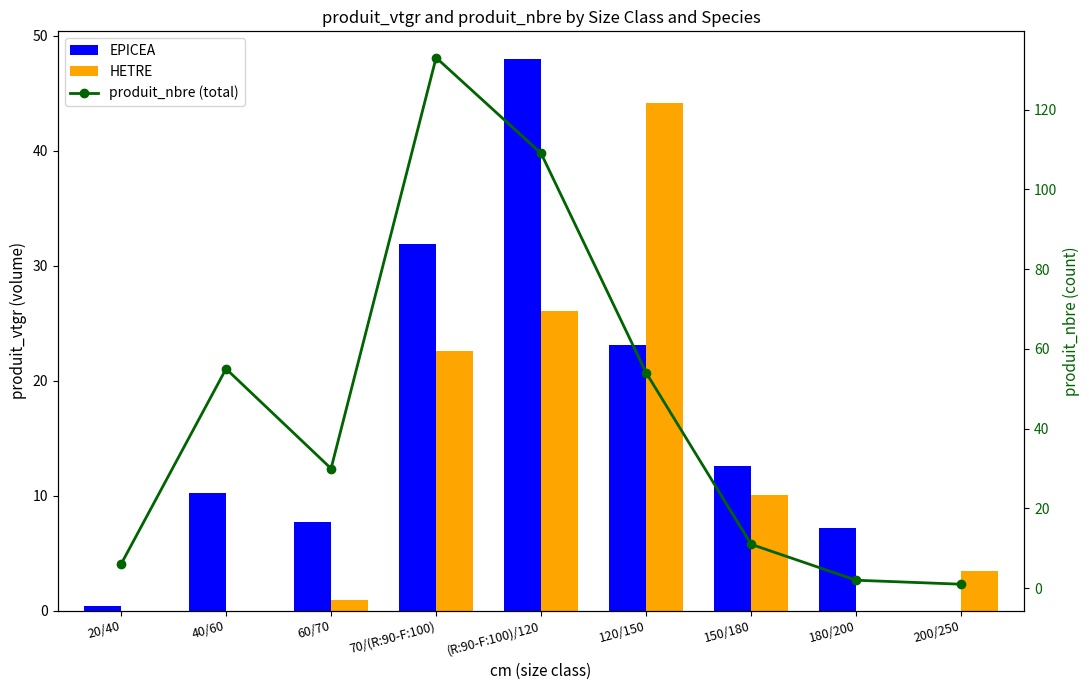

What is the average value of the produit_nbre (total) series?

44.6